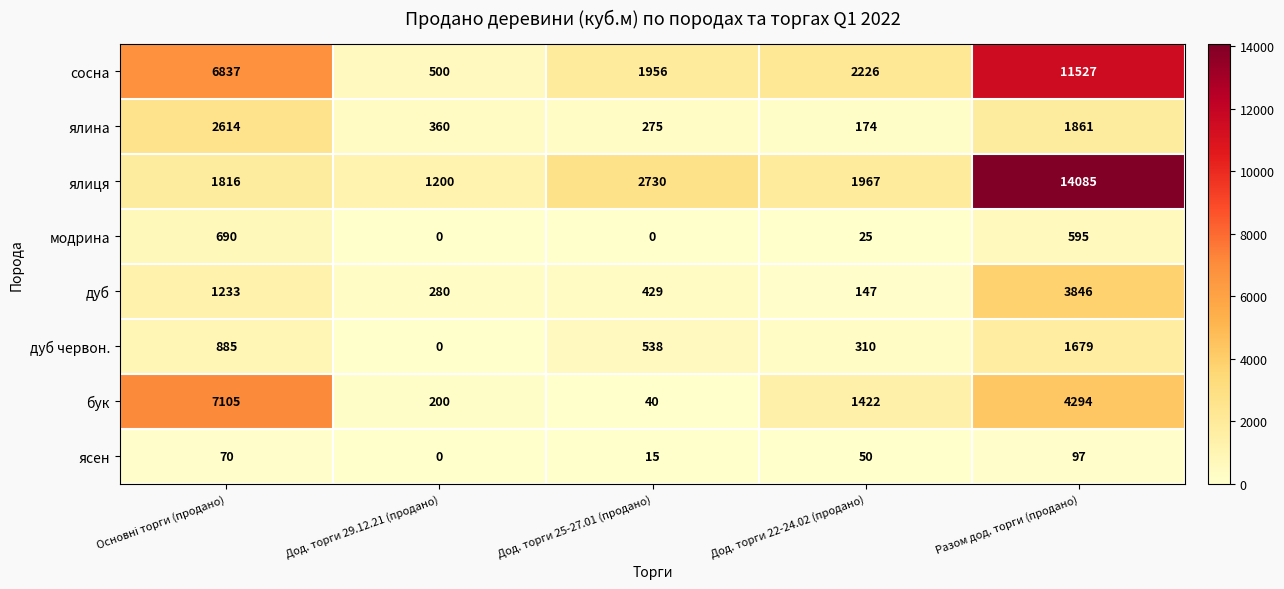

At which label does ялина reach its minimum?

Дод. торги 22-24.02 (продано)